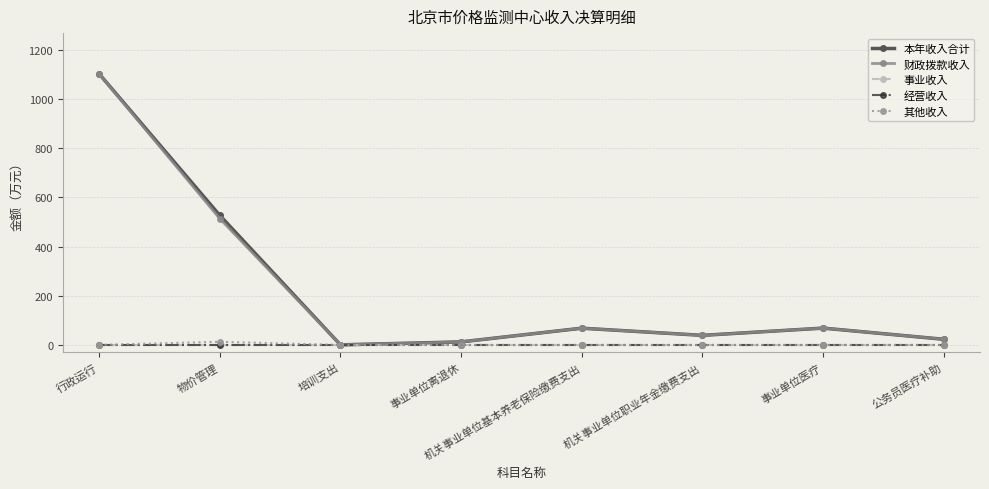

The value of 其他收入 at 培训支出 is 0.0. True or false?

True